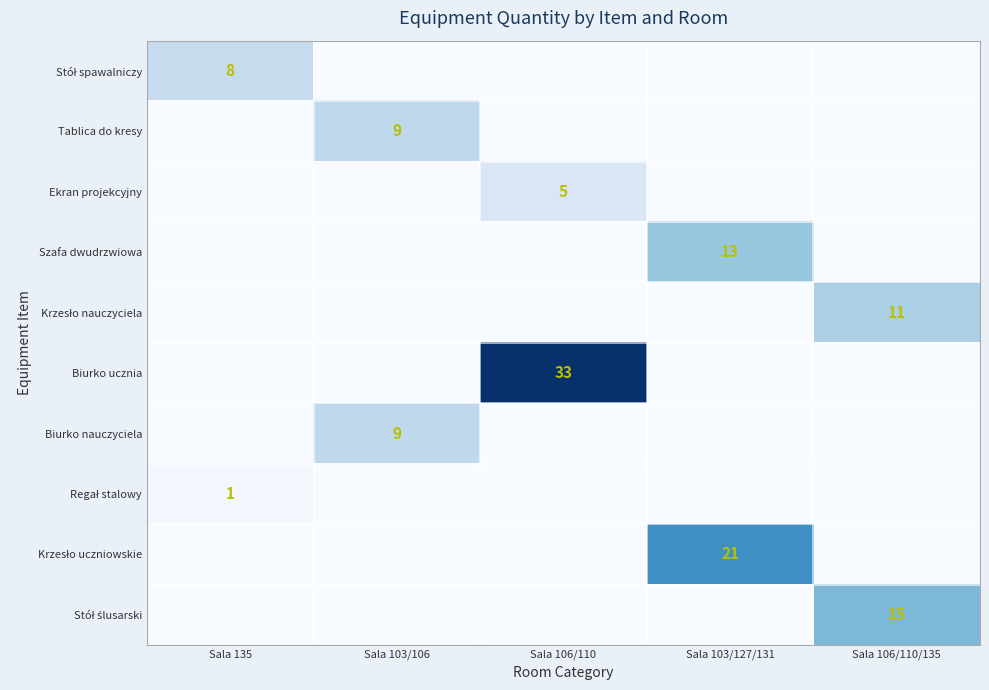

True or false: Ekran projekcyjny has a value of 5 at Sala 106/110.

True